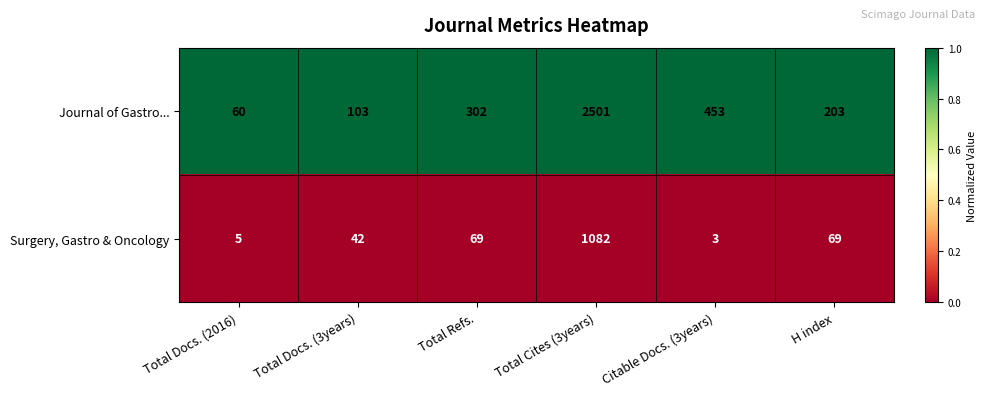

Count the number of data series in this chart.

2